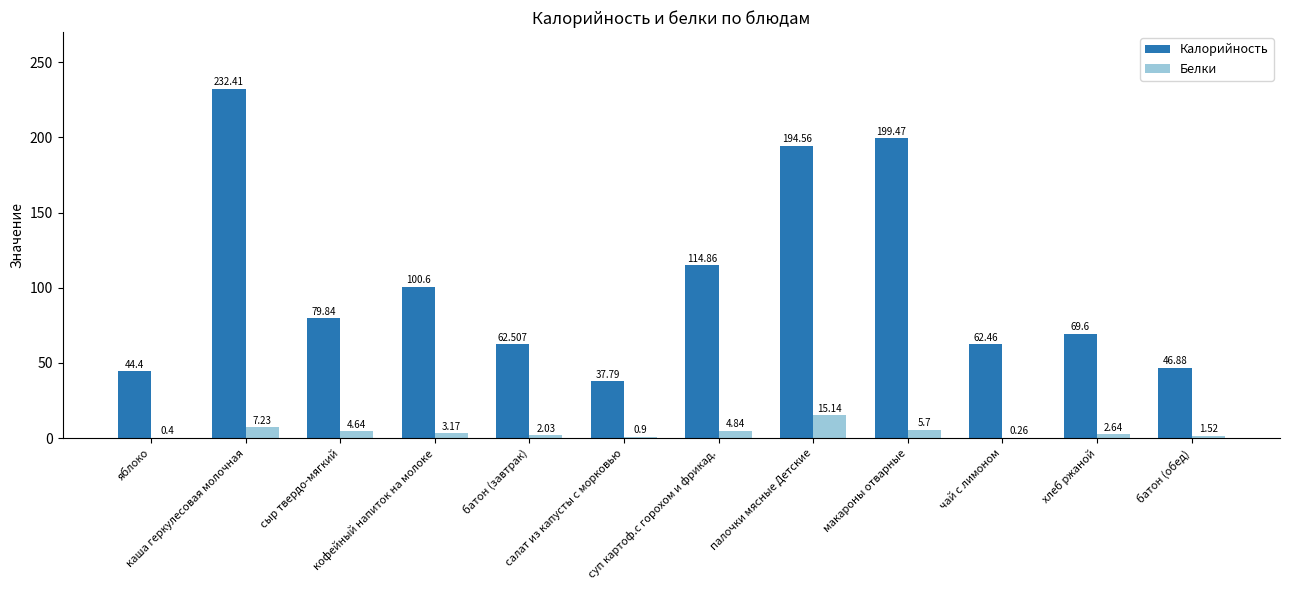

At which category is the sum across all series the highest?

каша геркулесовая молочная